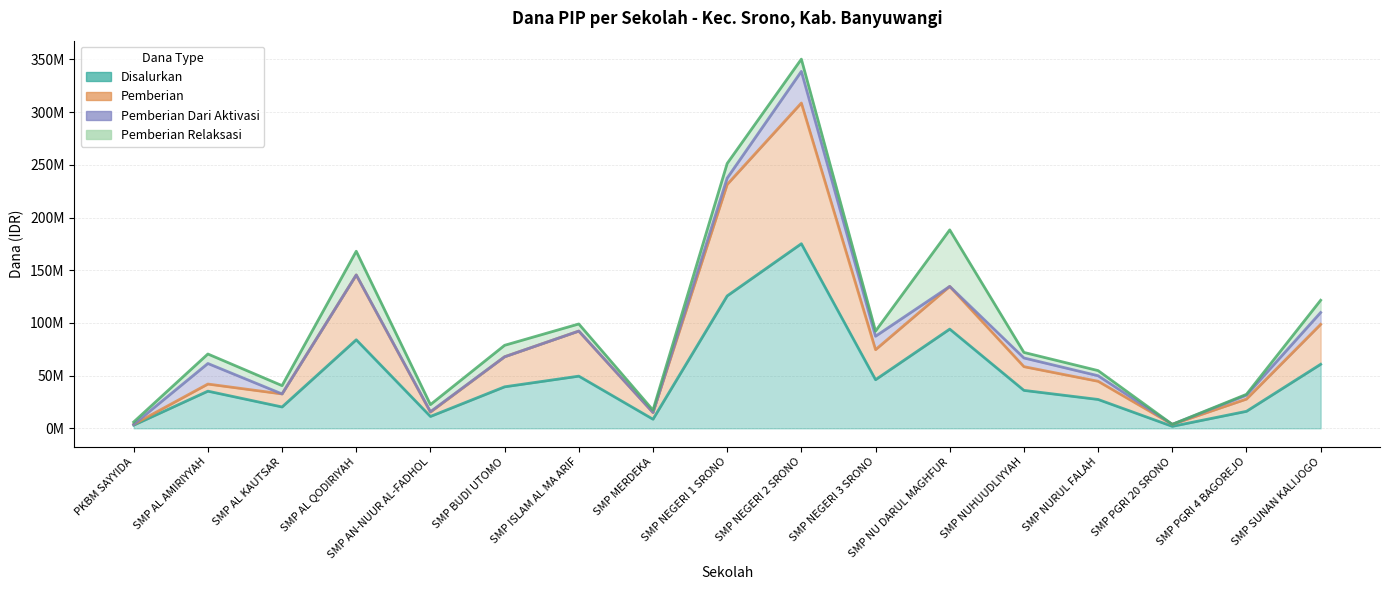

How many data points in Pemberian are above 58500000?

8